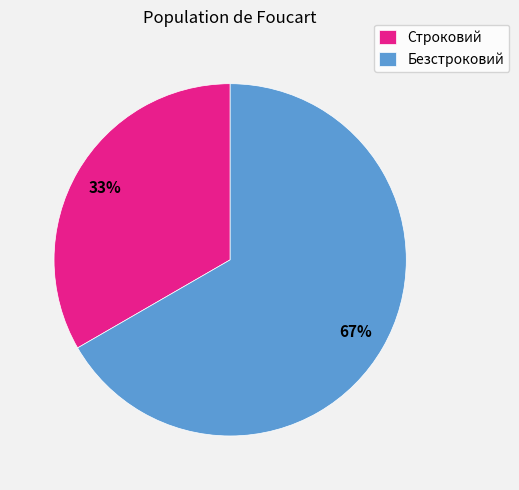

To the nearest percent, what is the average slice percentage?

50%